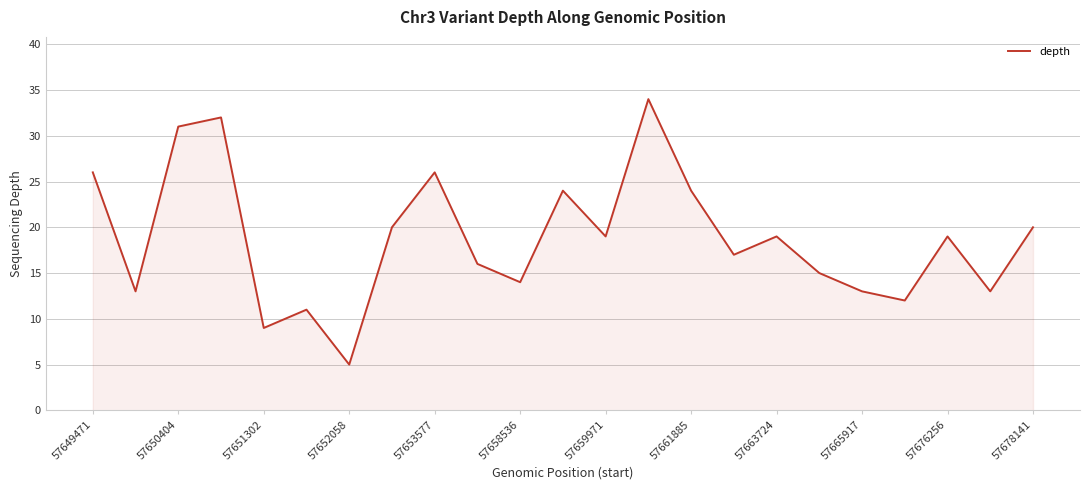

What is the greatest value displayed?

34